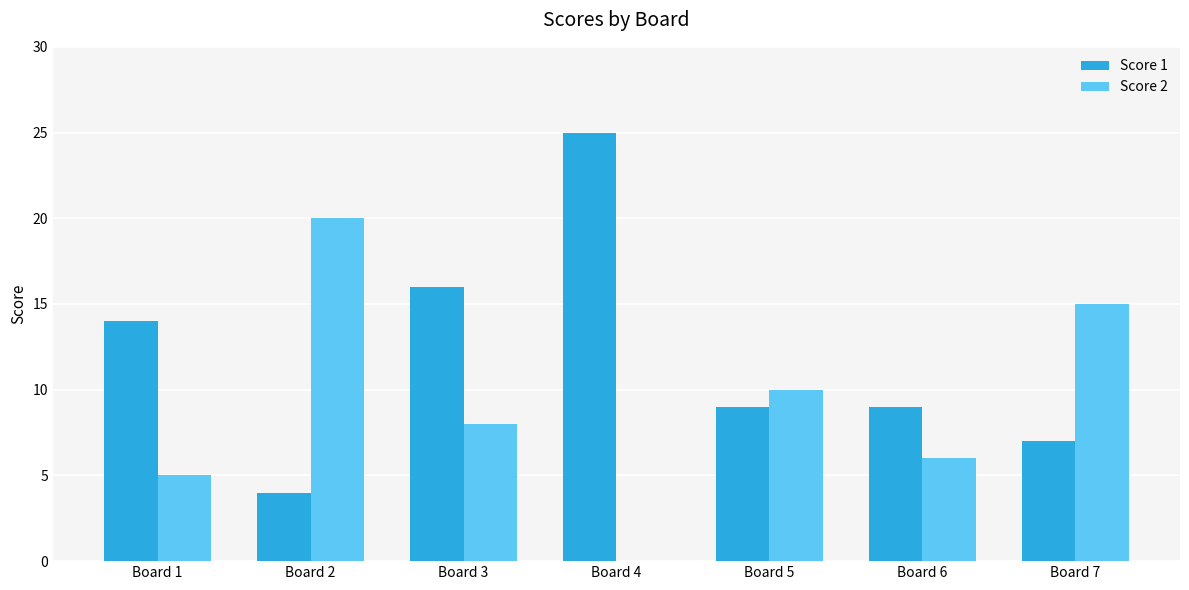

What is the difference between the Score 1 values at Board 1 and Board 5?

5